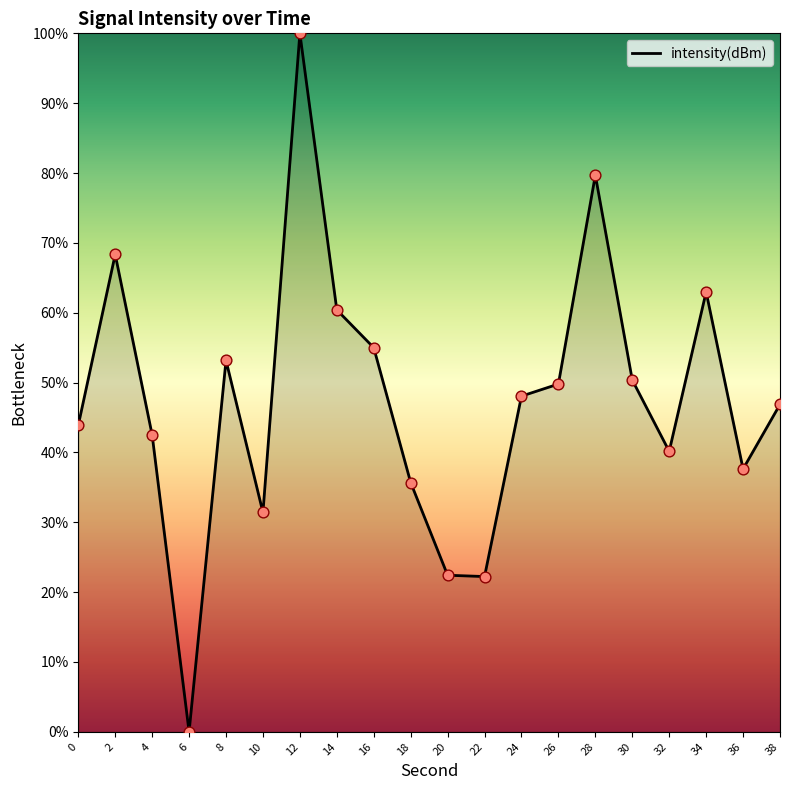

Approximately how many times larger is the value at 4 compared to 36?

1.1